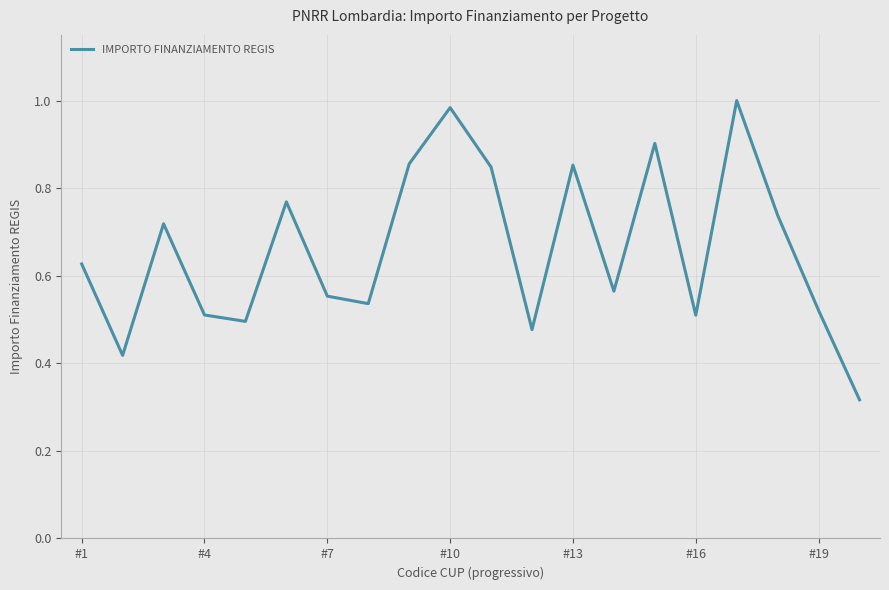

How many lines are shown in the chart?

1